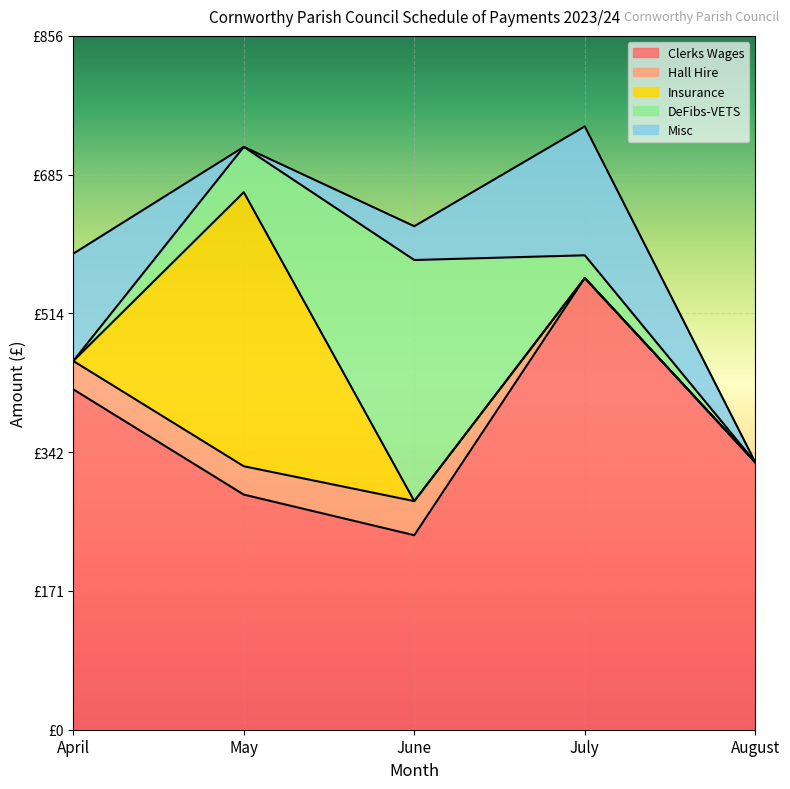

Is the value of Insurance at June greater than the value of Clerks Wages at August?

No